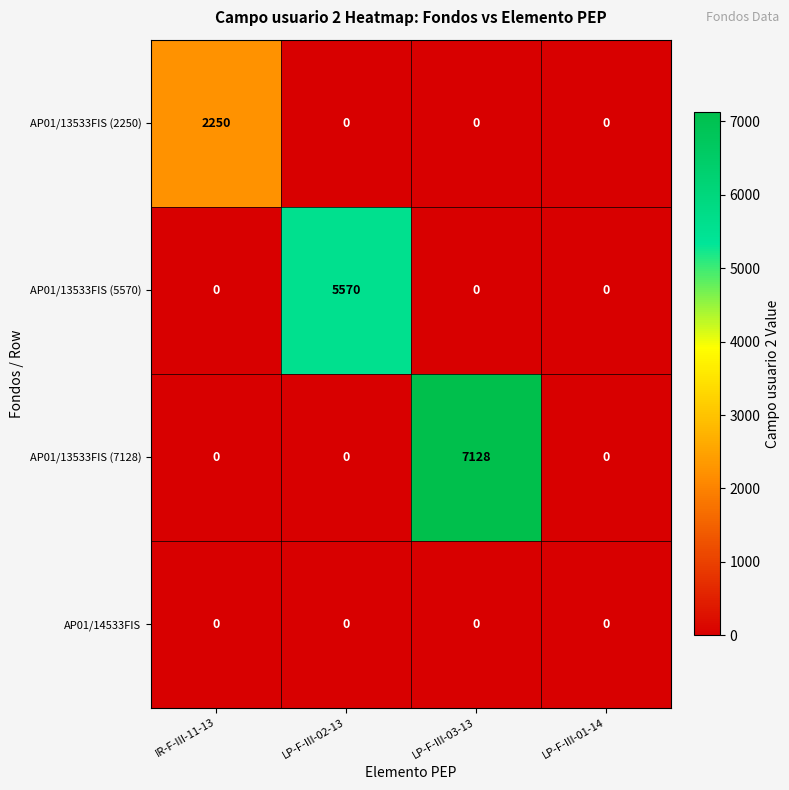

What is the total value across all series at IR-F-III-11-13?

2250